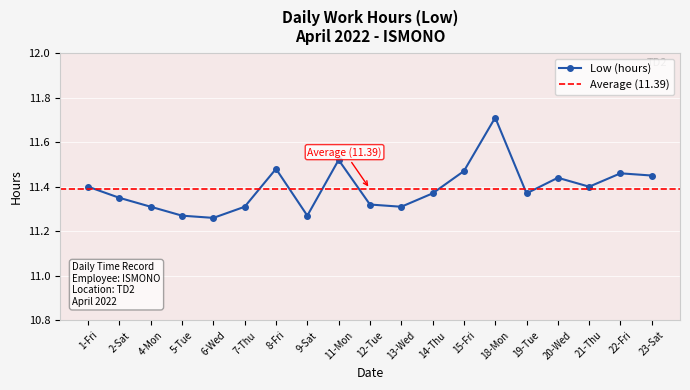

Read the value at 4-Mon.

11.3